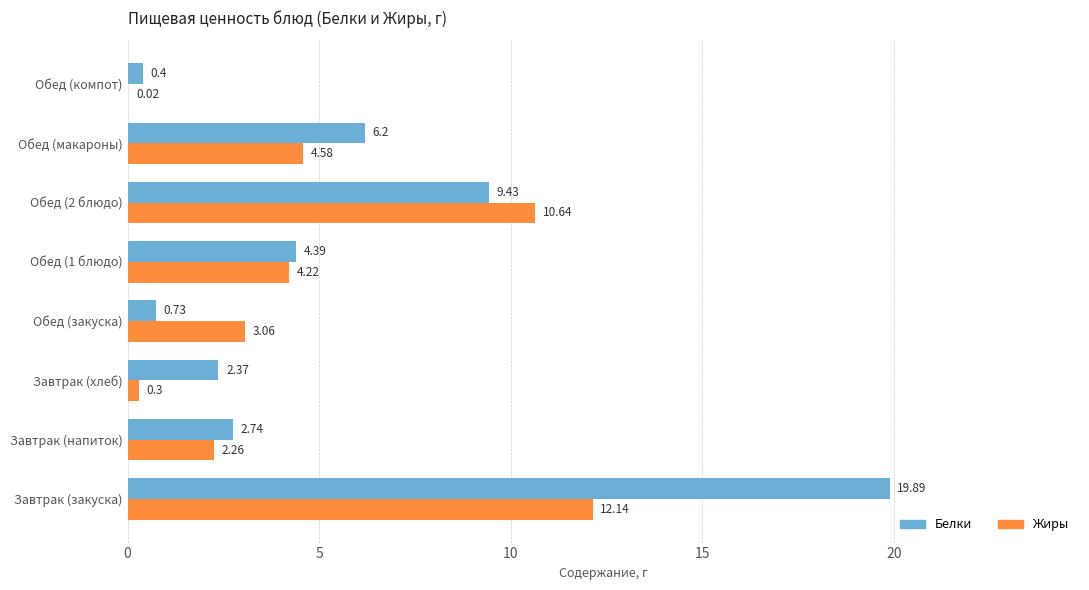

Which series changed the most between Завтрак (закуска) and Завтрак (хлеб)?

Белки